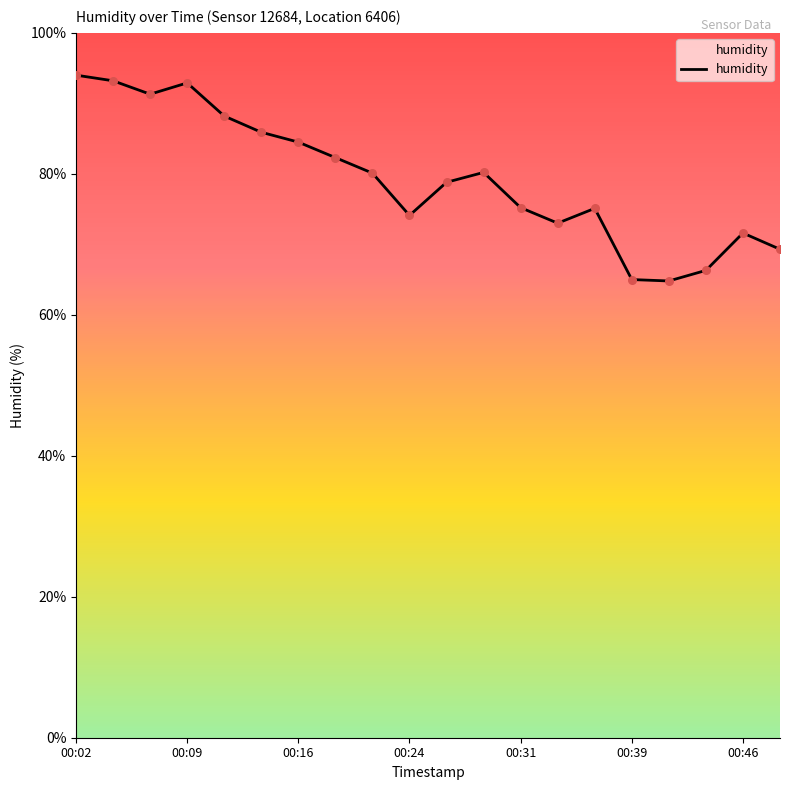

What is the difference between the maximum and minimum values?

29.2